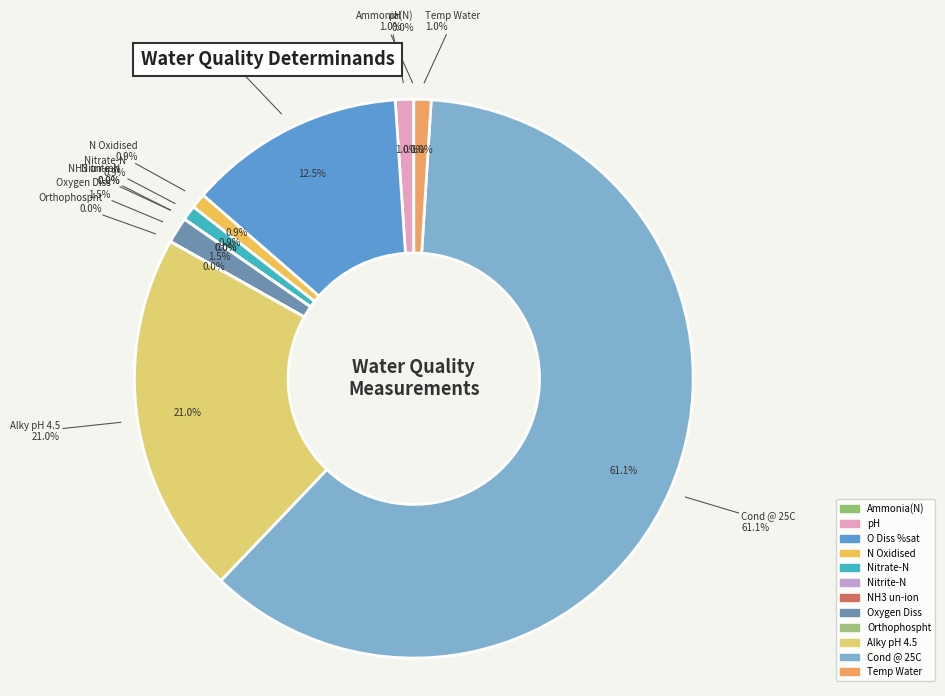

What percentage is NOT represented by Oxygen Diss?

98.5%